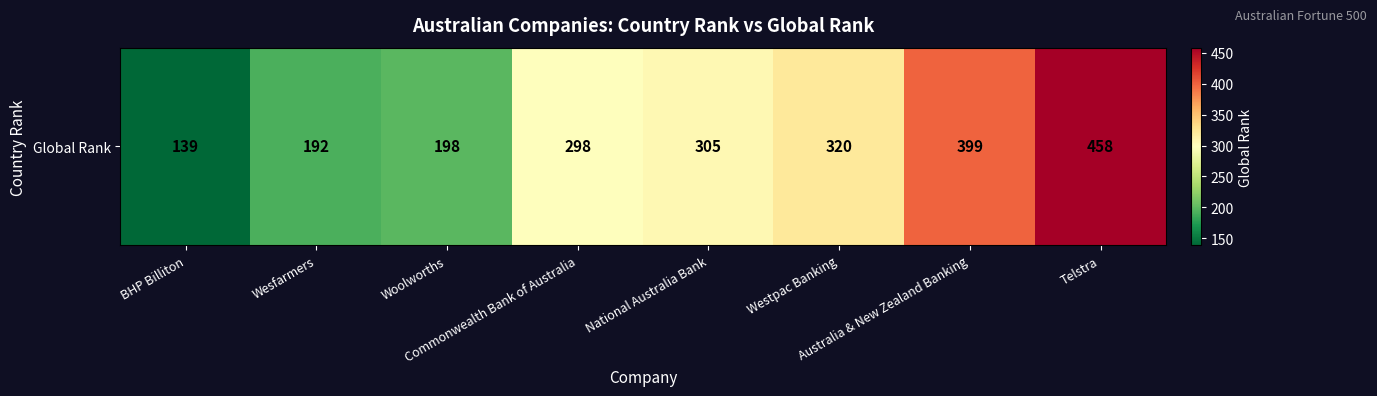

Rank the categories by value from highest to lowest.

Telstra, Australia & New Zealand Banking, Westpac Banking, National Australia Bank, Commonwealth Bank of Australia, Woolworths, Wesfarmers, BHP Billiton